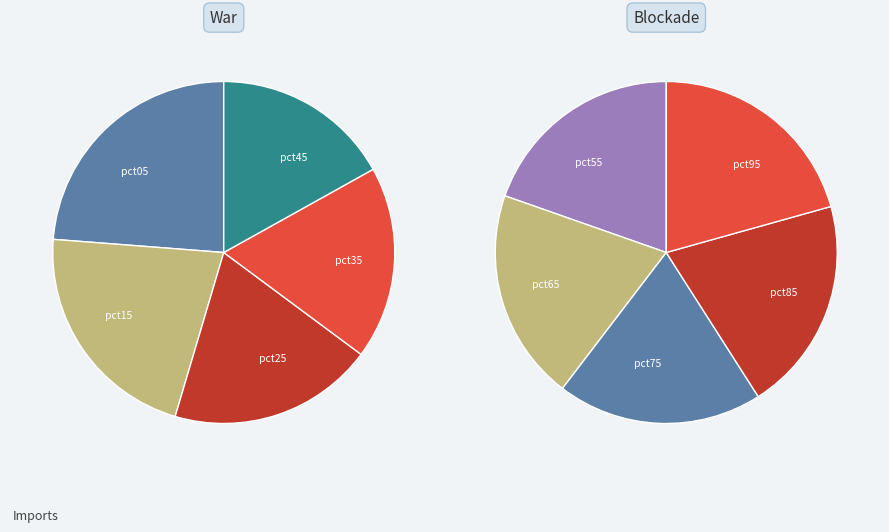

Is the sum of pct55 and pct45 greater than half?

No